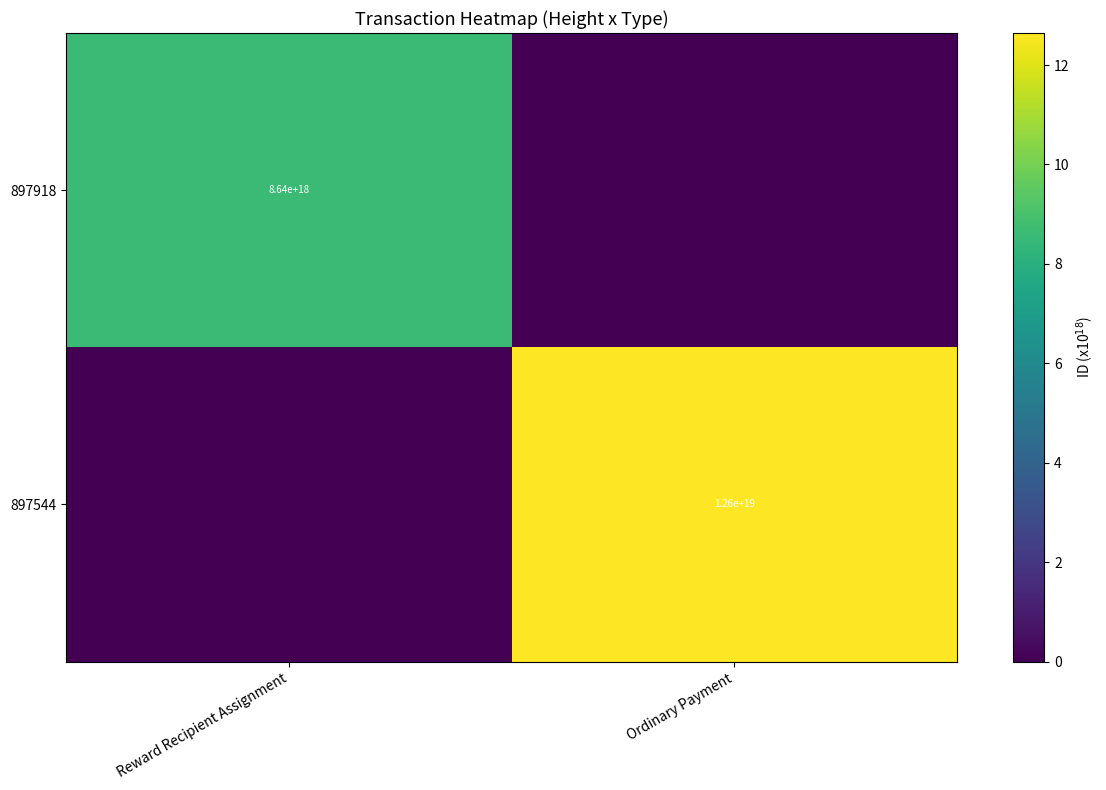

Is it true that 897544 equals 12600000000000000000 at Ordinary Payment?

True